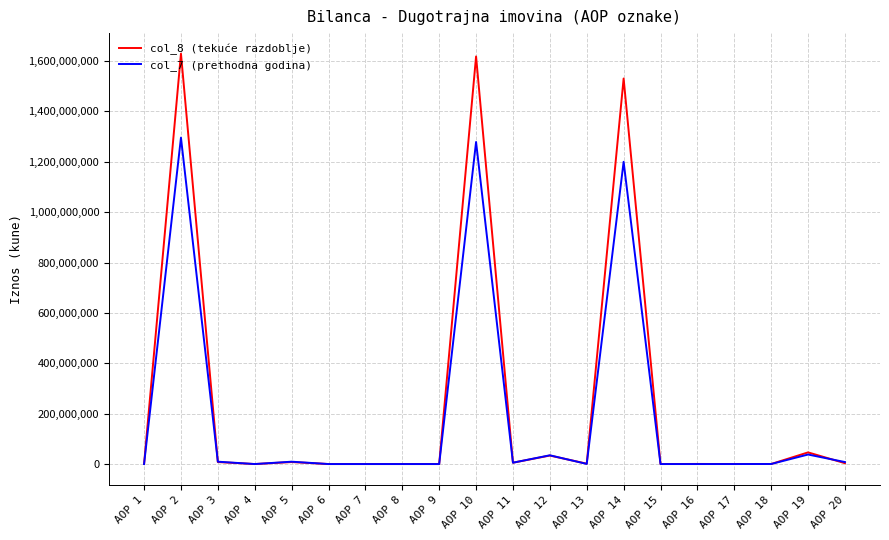

Rank the series at AOP 10 from lowest to highest value.

col_7 (prethodna godina), col_8 (tekuće razdoblje)